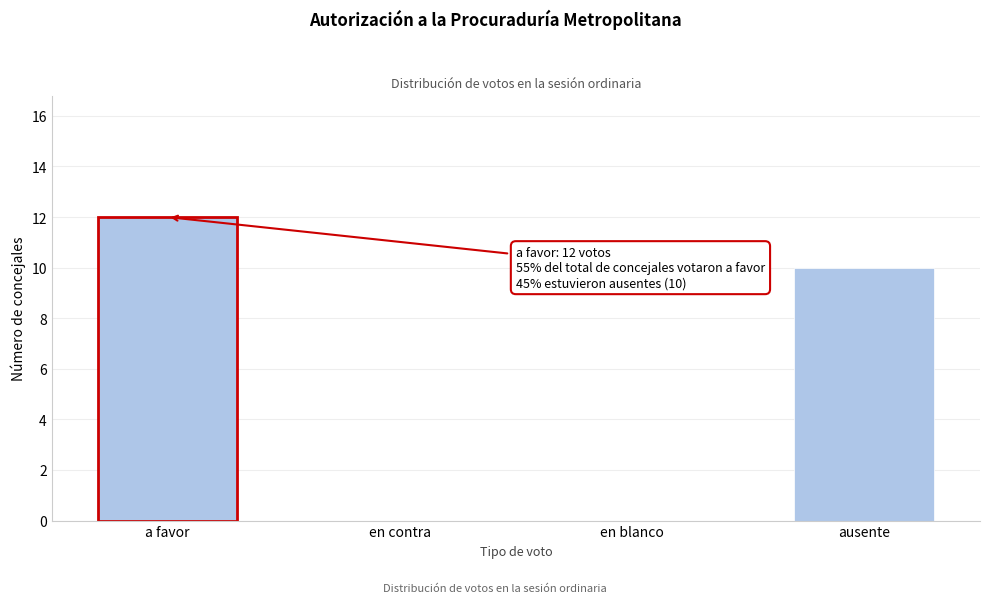

Reading left to right, extract all data points from this chart.

a favor=12	en contra=0	en blanco=0	ausente=10